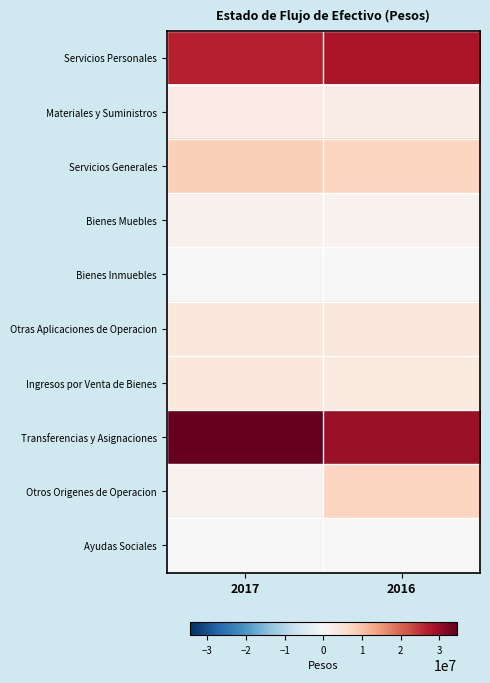

Rank the series by their maximum value, from lowest to highest.

Bienes Inmuebles, Ayudas Sociales, Bienes Muebles, Materiales y Suministros, Ingresos por Venta de Bienes, Otras Aplicaciones de Operacion, Otros Origenes de Operacion, Servicios Generales, Servicios Personales, Transferencias y Asignaciones